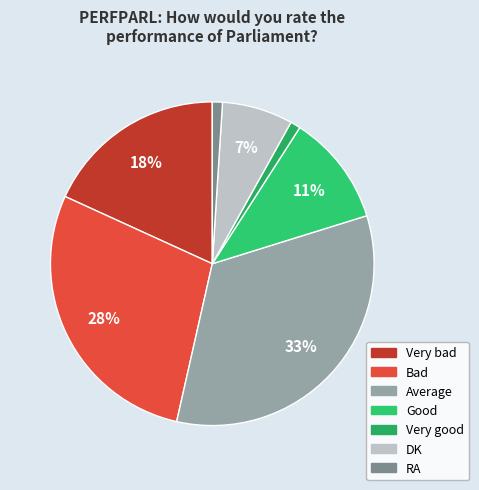

What is the smallest slice in the pie chart?

Very good